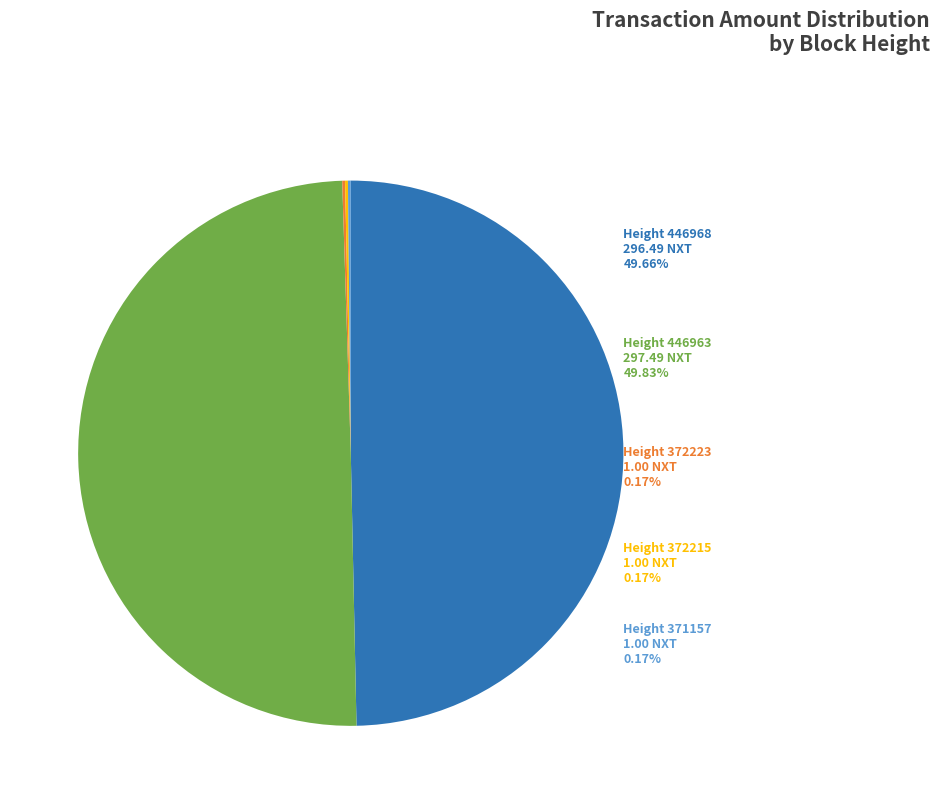

How many segments does this pie chart have?

5